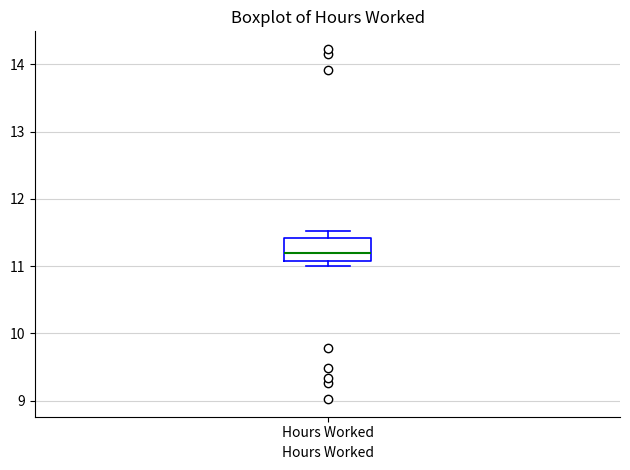

Read this box plot against the y-axis: the position of the median line, the range covered by the box, and the ends of both whiskers. The values are not printed on the chart, so give them approximately, as read against the axis.

median 11.2, box 11.1 to 11.4, whiskers 11.0 to 11.5